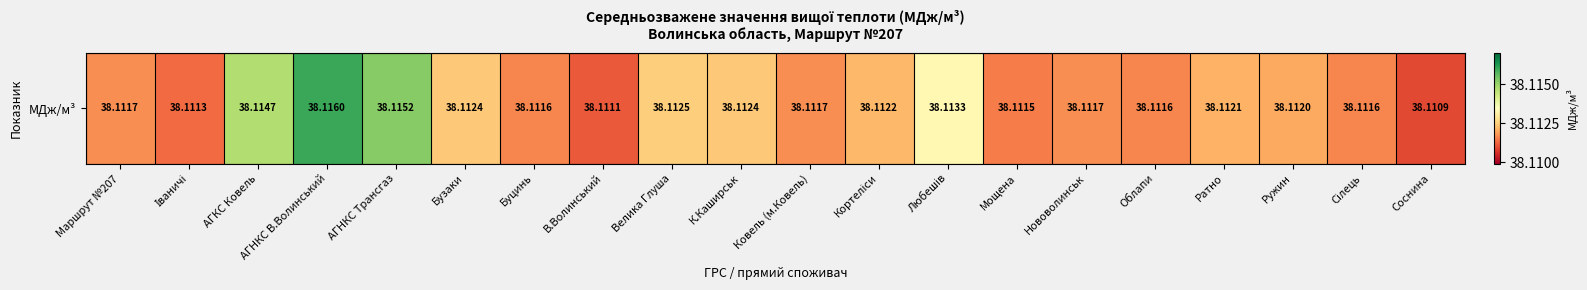

Rank the categories by value from highest to lowest.

АГНКС В.Волинський, АГНКС Трансгаз, АГКС Ковель, Любешів, Велика Глуша, Бузаки, К.Каширськ, Кортеліси, Ратно, Ружин, Маршрут №207, Ковель (м.Ковель), Нововолинськ, Буцинь, Облапи, Сілець, Мощена, Іваничі, В.Волинський, Соснина